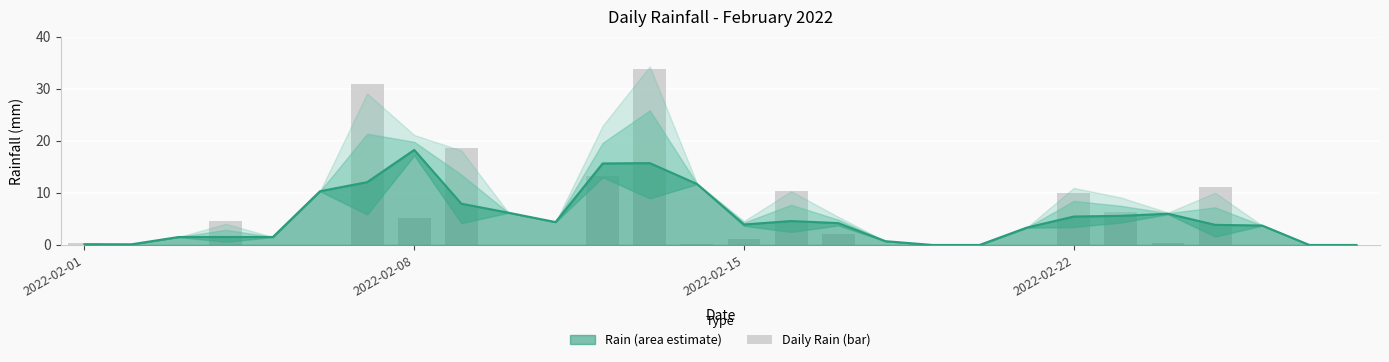

What value does the data have at 2022-02-22?

4.6